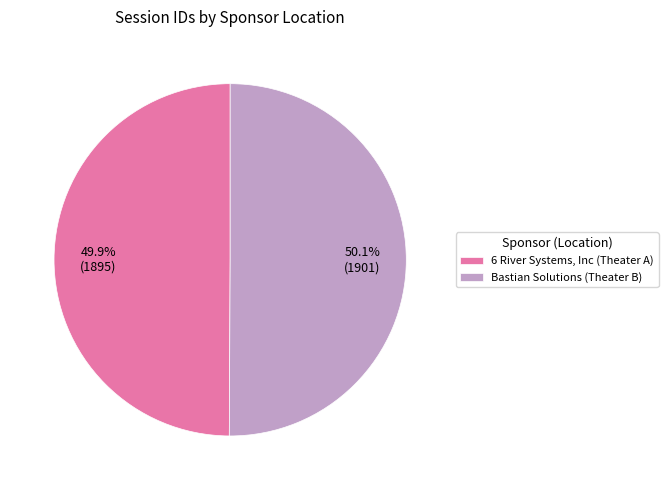

Does any single category account for the majority?

Yes